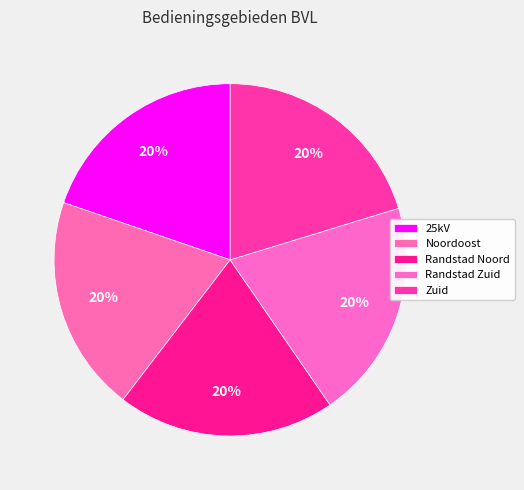

To the nearest percent, what percentage of the pie is Randstad Zuid?

20%